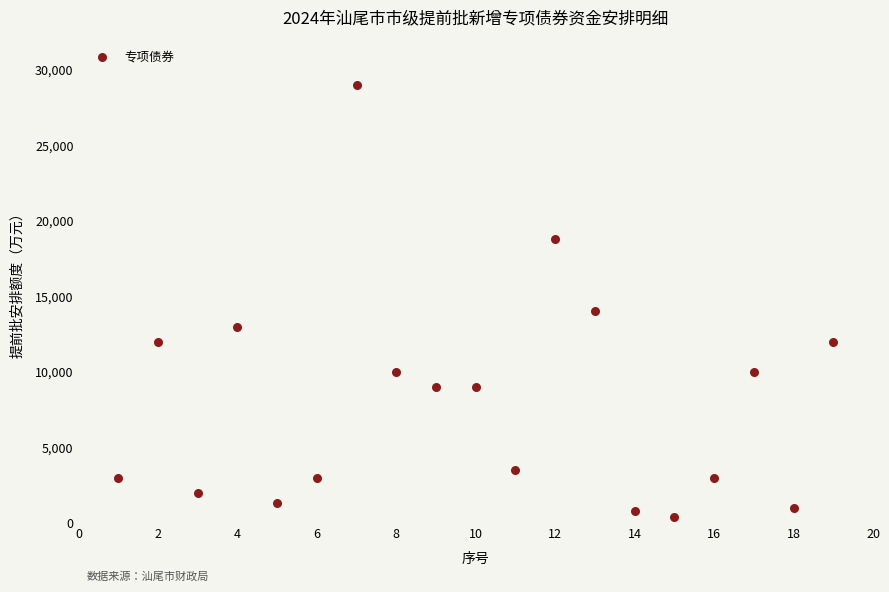

What Y value in the scatter plot is closest to 14700?

14000